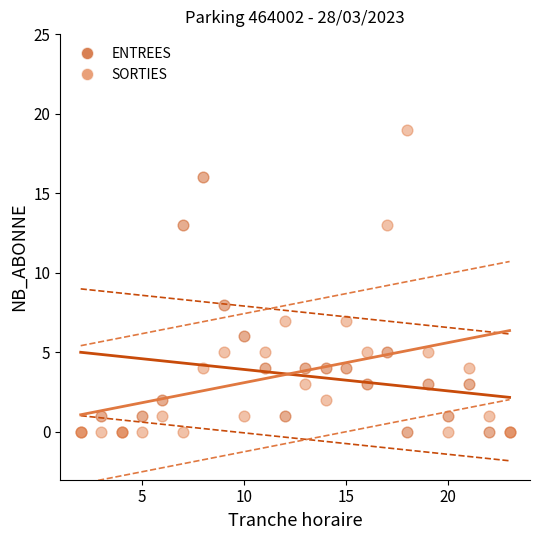

Across all series, what Y value is closest to 9?

8